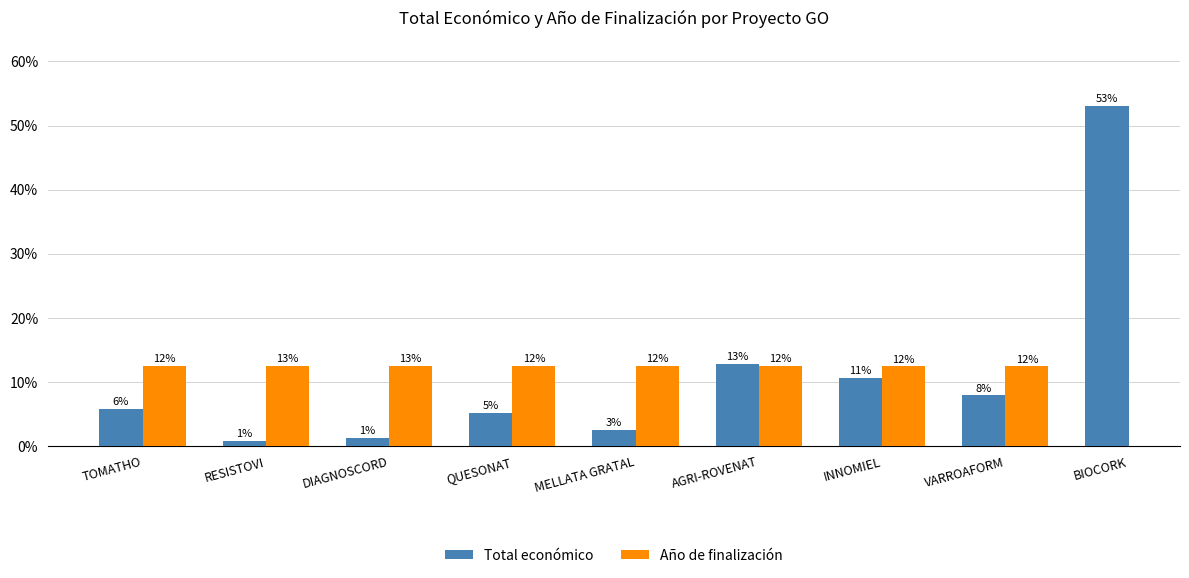

What are all the series names shown in the legend?

Total económico, Año de finalización